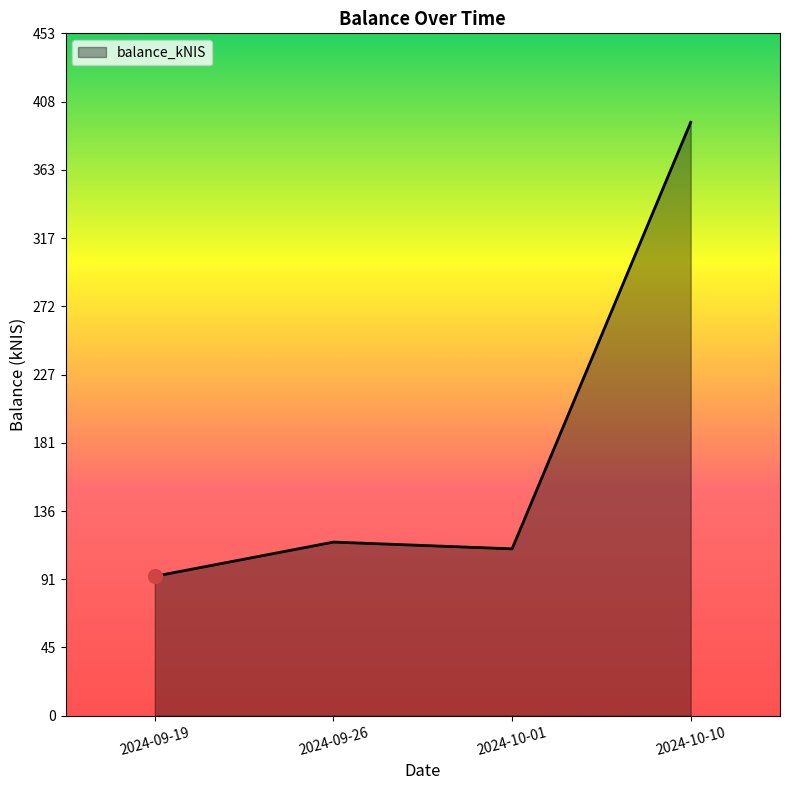

How many lines are shown in the chart?

1